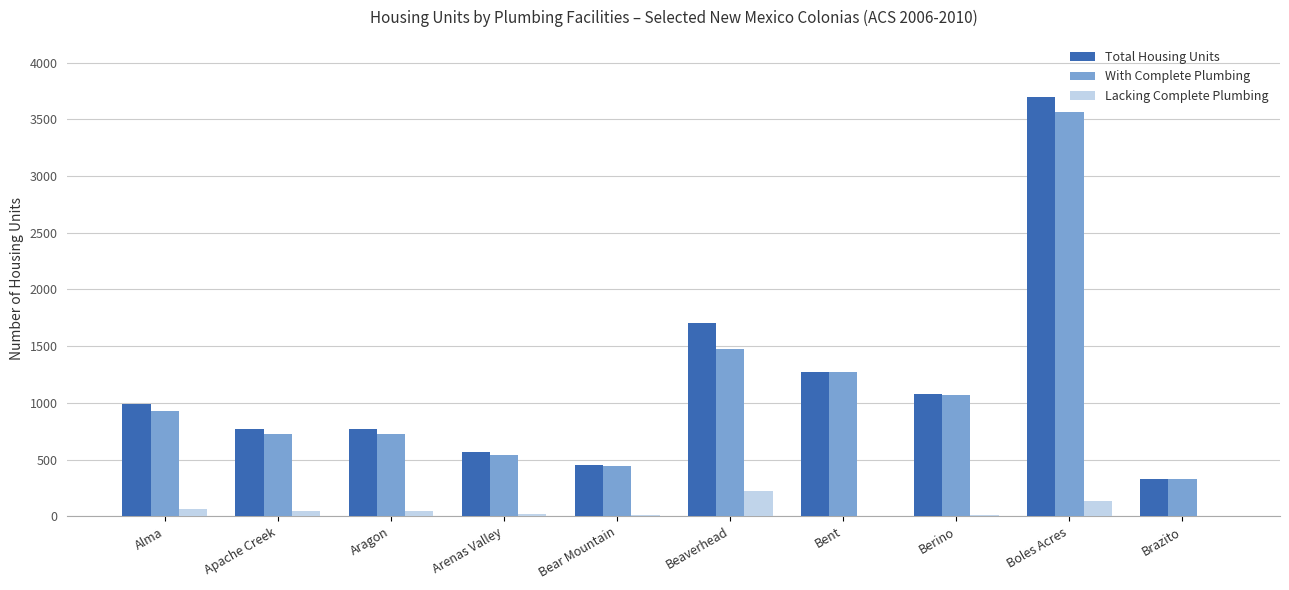

Between Aragon and Boles Acres, which series saw the biggest shift?

Total Housing Units